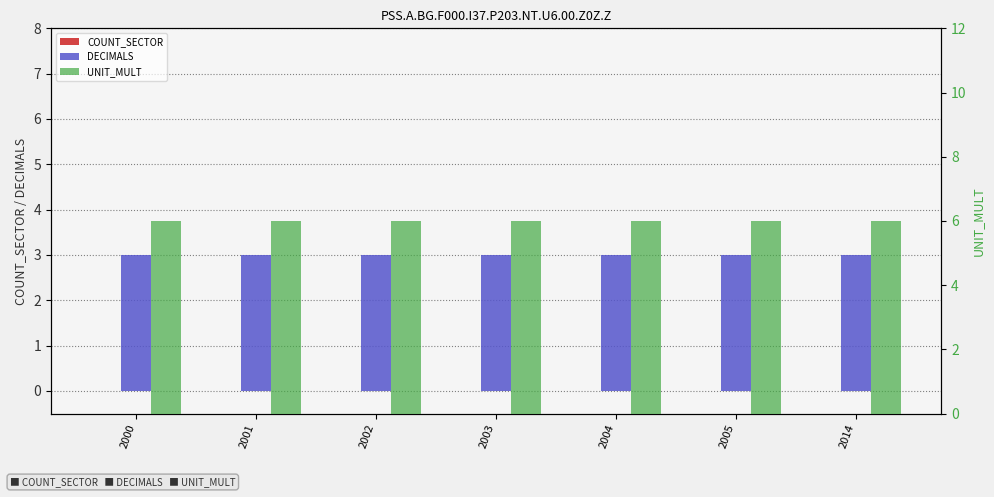

What is the sum of all DECIMALS values?

21